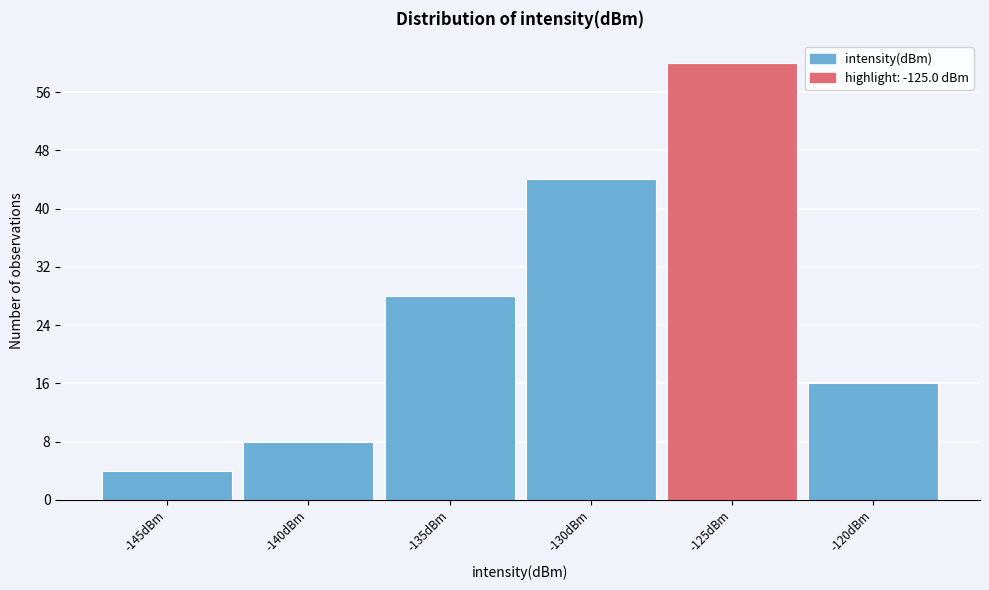

Reading left to right, list all the values displayed in this chart.

-145dBm=4	-140dBm=8	-135dBm=28	-130dBm=44	-125dBm=60	-120dBm=16